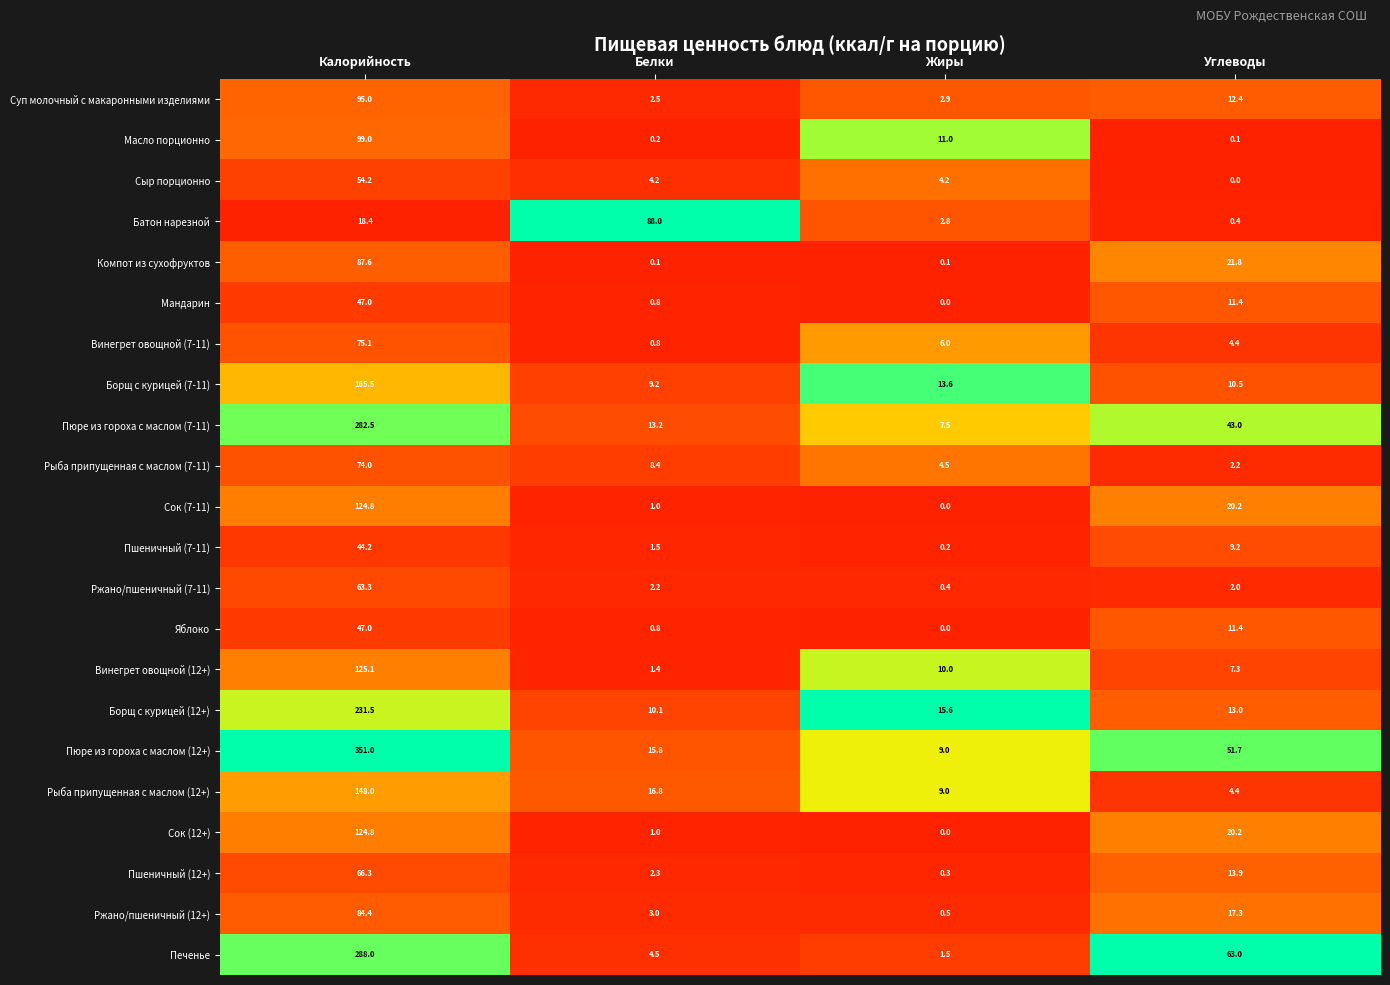

What is the lowest value of the Борщ с курицей (12+) series?

10.1